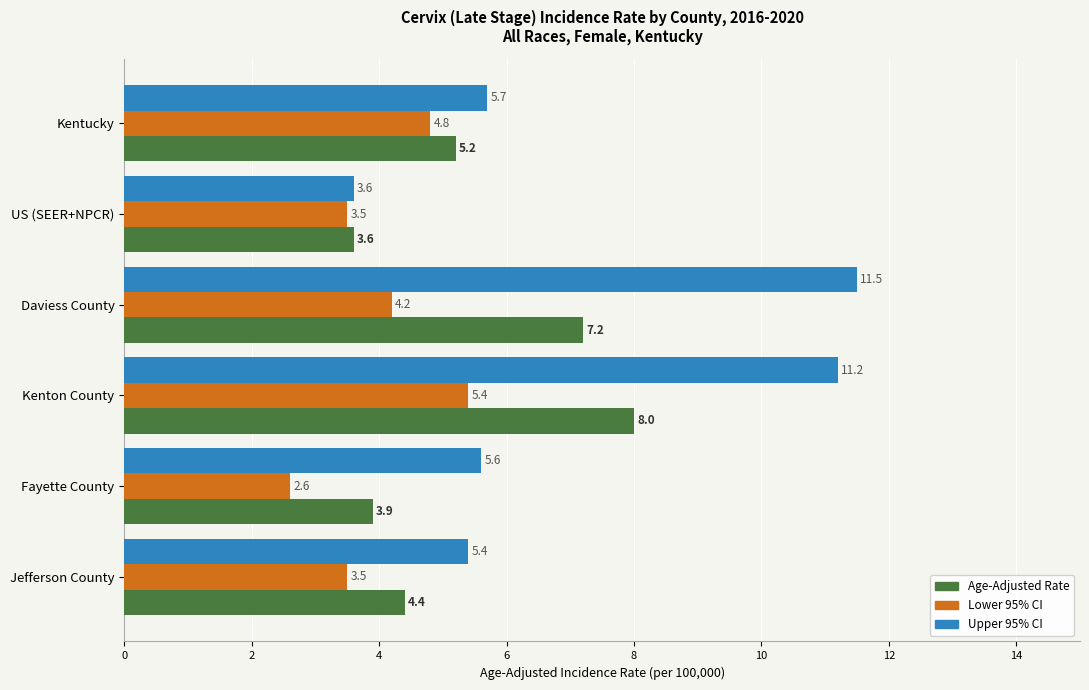

At which category is the sum across all series the highest?

Kenton County